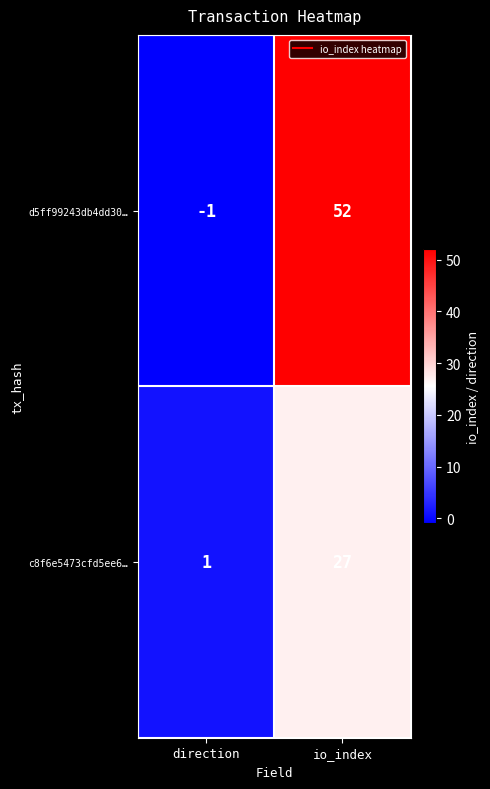

Reading left to right, transcribe all the data shown in this chart.

d5ff99243db4dd30…: direction=-1	io_index=52
c8f6e5473cfd5ee6…: direction=1	io_index=27